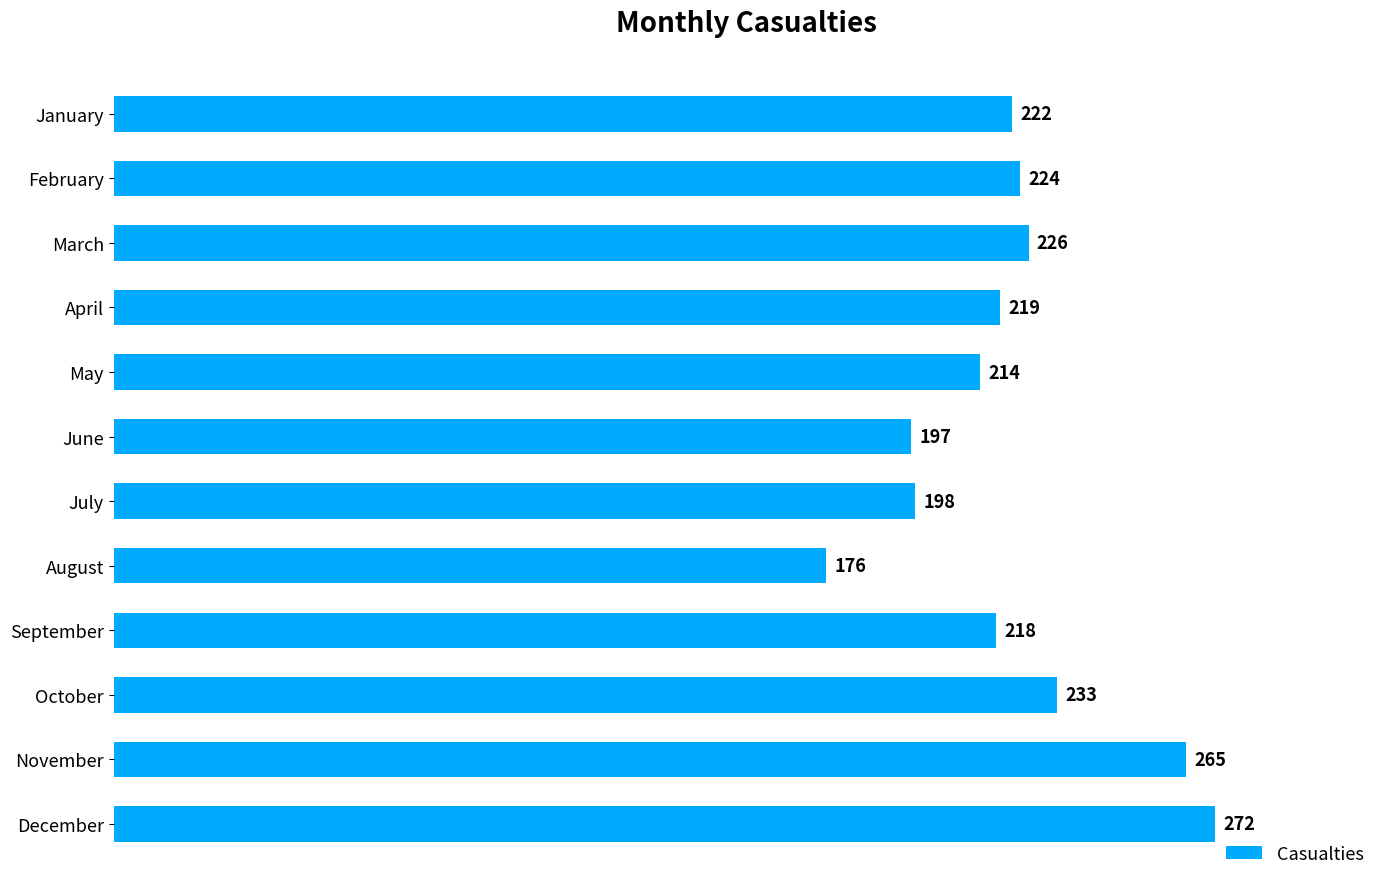

How many bars are there in total?

12